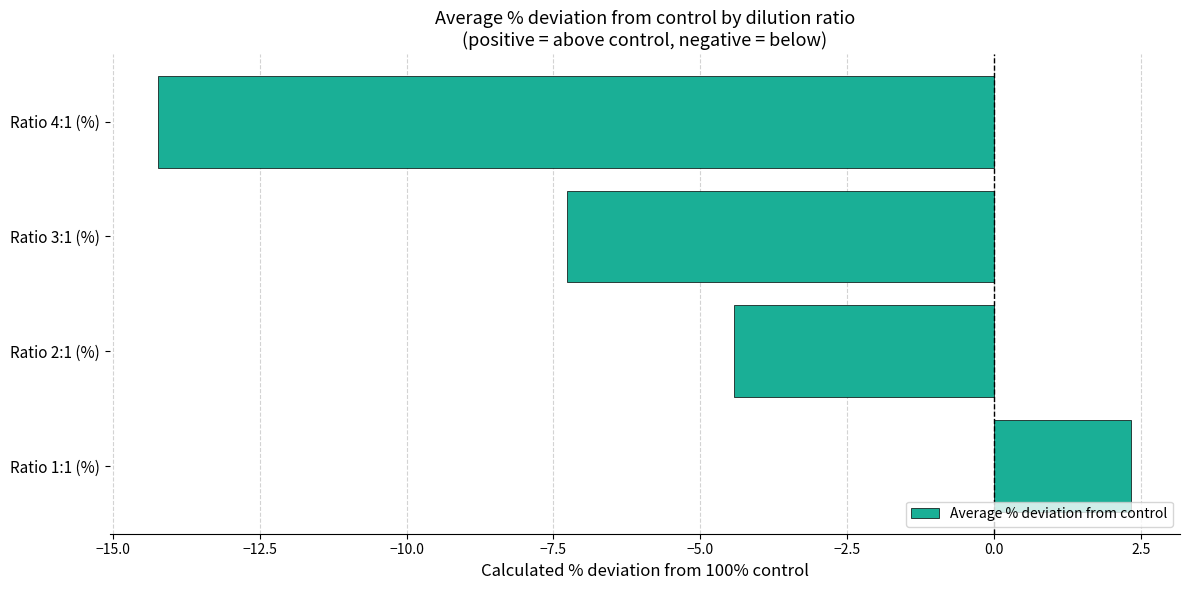

Does the chart contain any negative values?

Yes